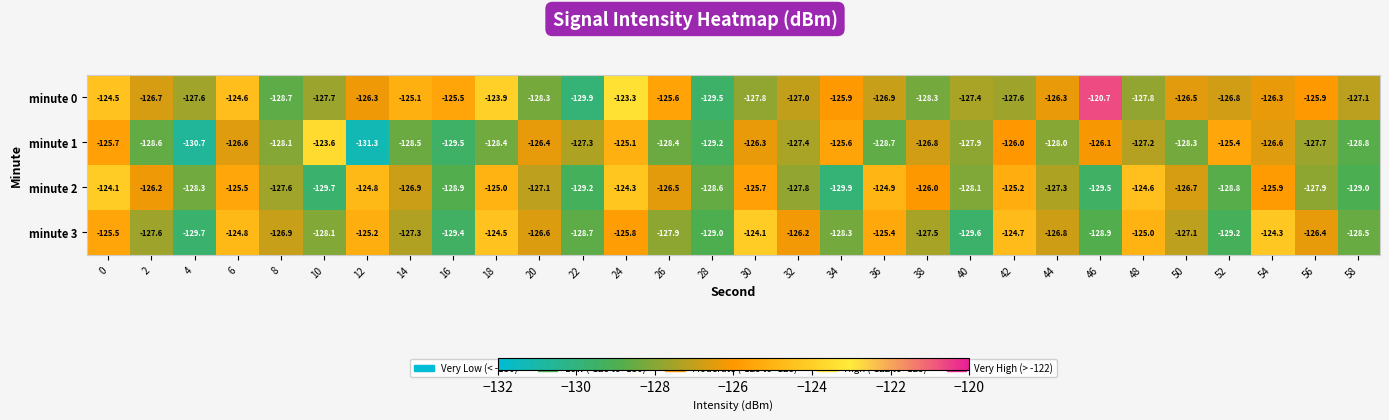

What is the sum of all minute 1 values?

-3824.2